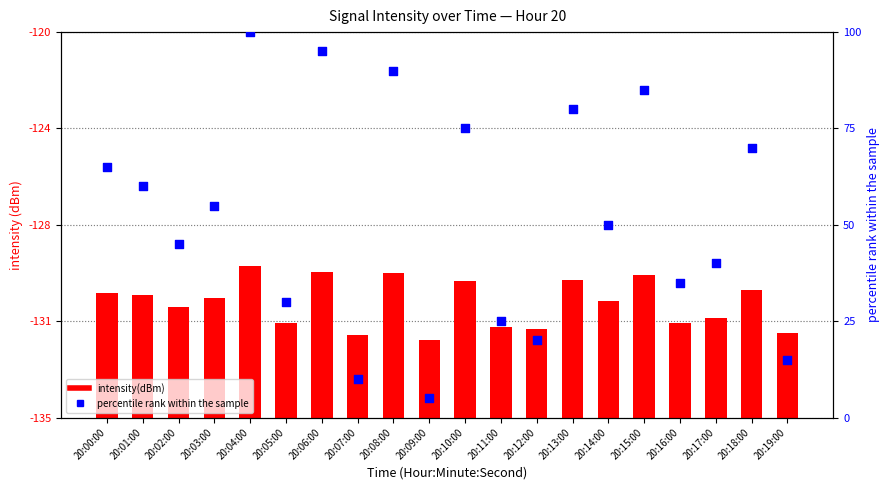

At which category is the sum across all series the highest?

20:04:00